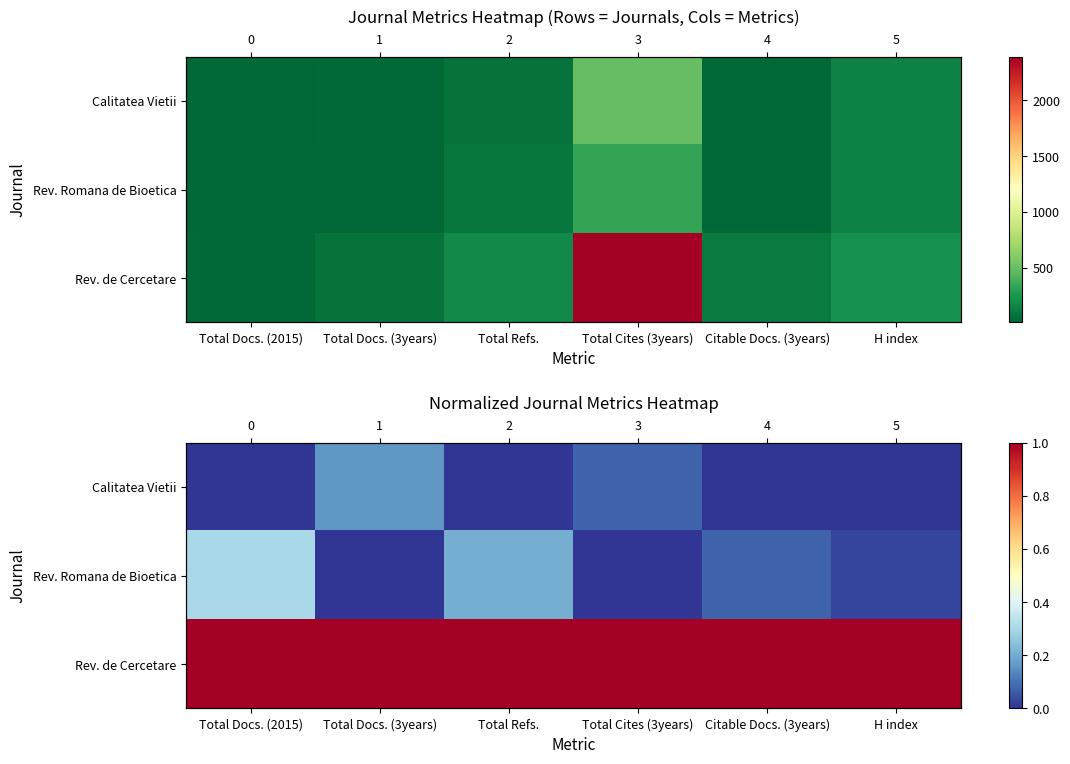

Rank the series by their maximum value, from highest to lowest.

Rev. de Cercetare, Rev. Romana de Bioetica, Calitatea Vietii